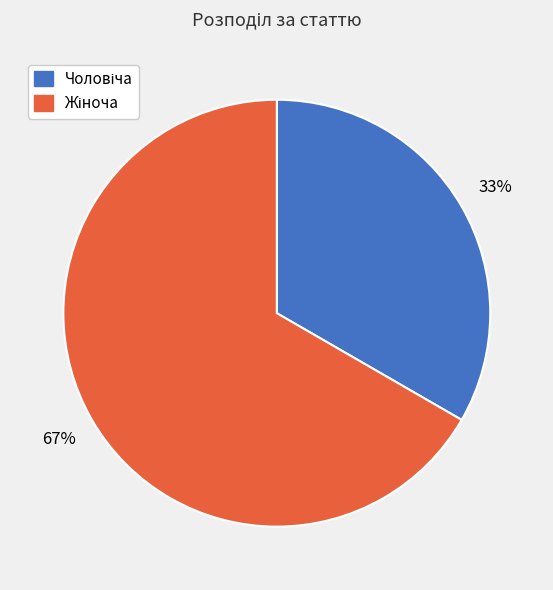

To the nearest percent, what is the average slice percentage?

50%